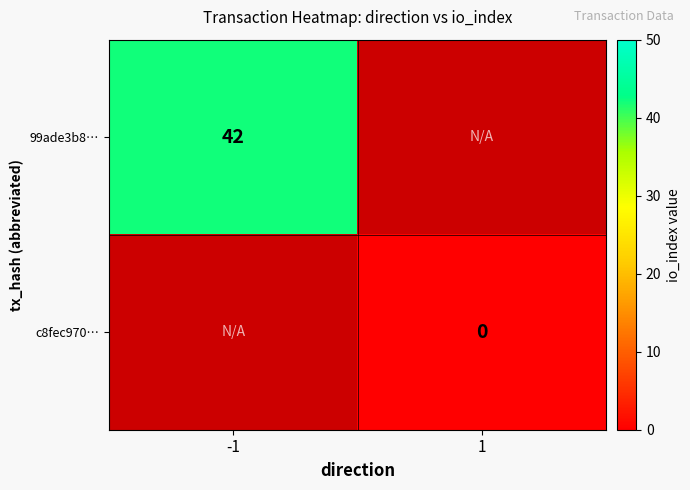

The 99ade3b8… series shows 22 at -1. True or false?

False